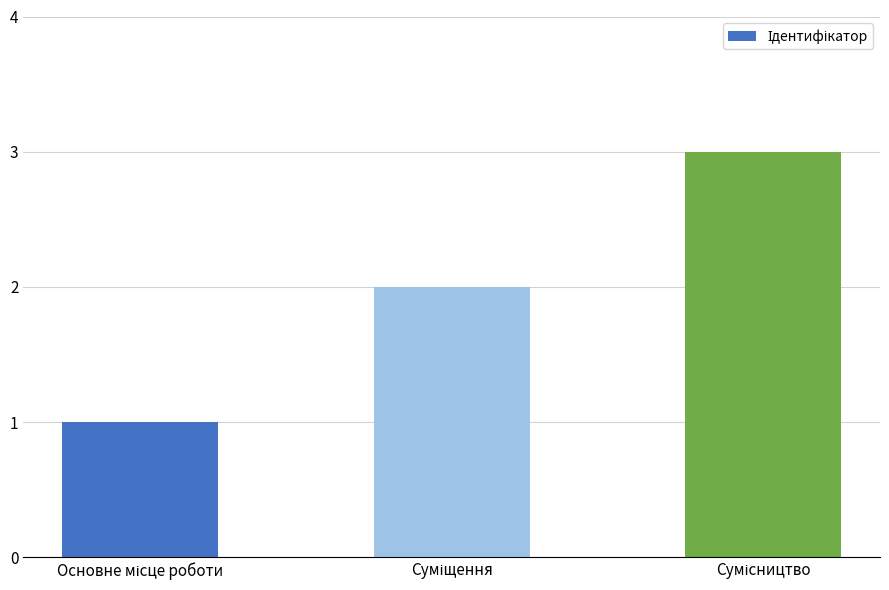

What is the greatest value displayed?

3